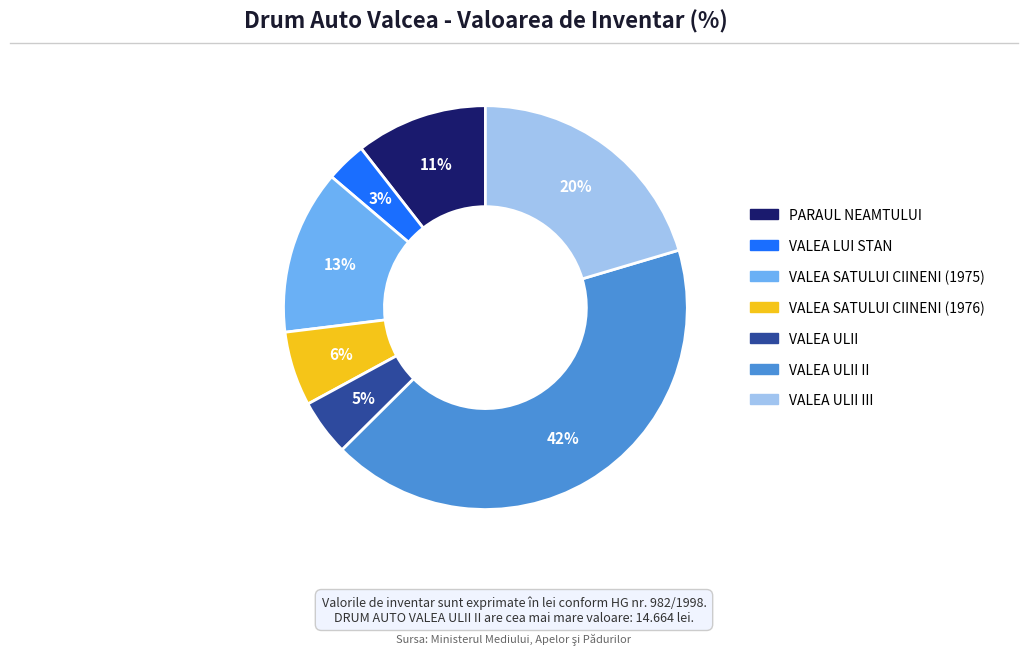

To the nearest percent, what is the average slice percentage?

14%